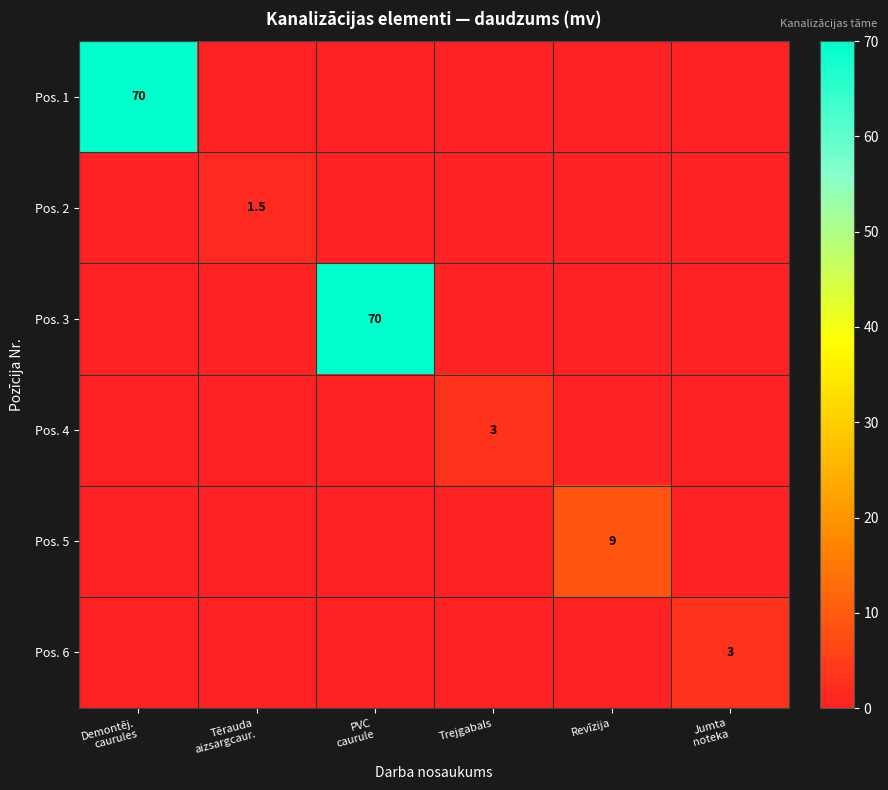

How many distinct data groups are displayed?

6